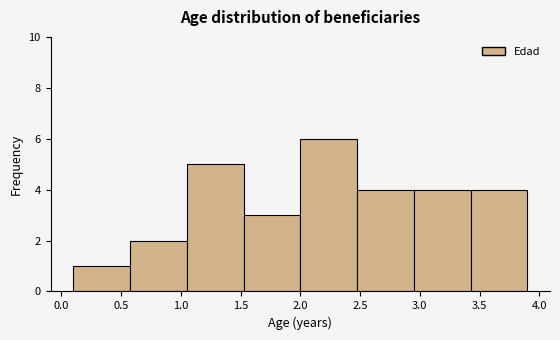

Reading left to right, list every bar in this chart as the range it spans on the x-axis followed by its height. Neither the bar edges nor the heights are printed on the chart, so give them approximately, as read against the axes.

0.100 to 0.575: 1
0.575 to 1.050: 2
1.050 to 1.525: 5
1.525 to 2.000: 3
2.000 to 2.475: 6
2.475 to 2.950: 4
2.950 to 3.425: 4
3.425 to 3.900: 4